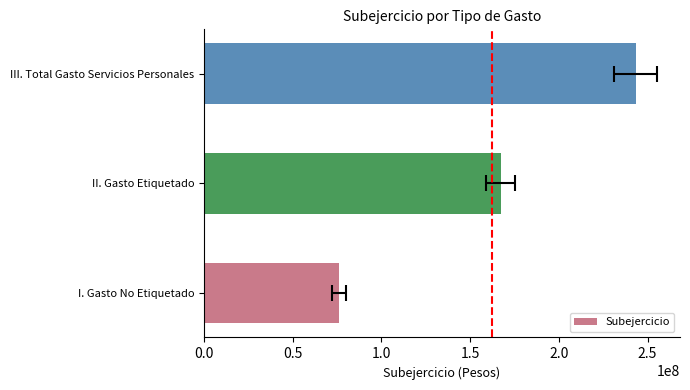

Count the number of values greater than 167173046.

2